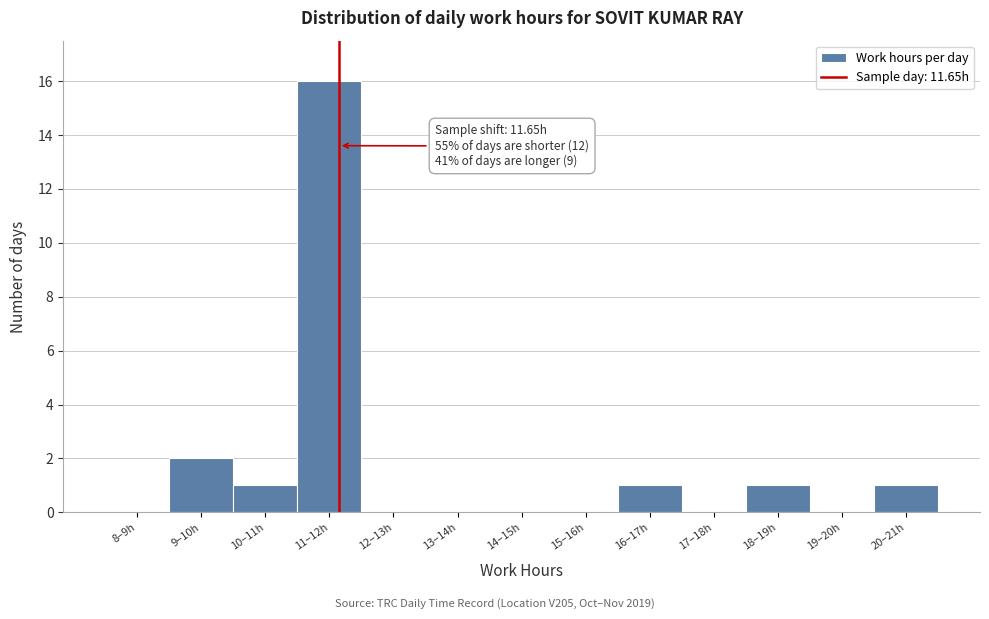

Reading right to left, transcribe all the data shown in this chart.

20–21h=1	19–20h=0	18–19h=1	17–18h=0	16–17h=1	15–16h=0	14–15h=0	13–14h=0	12–13h=0	11–12h=16	10–11h=1	9–10h=2	8–9h=0